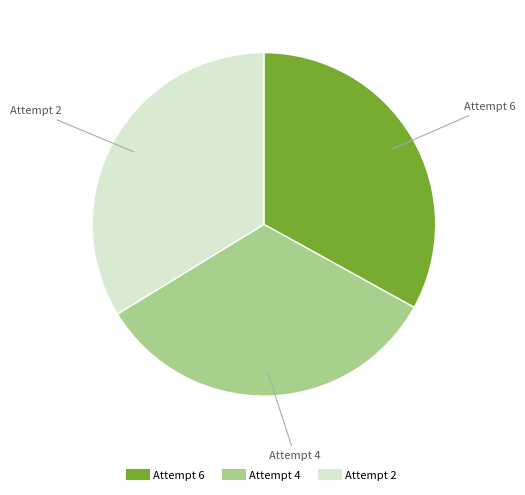

True or false: Attempt 2 accounts for 48% of the total.

False